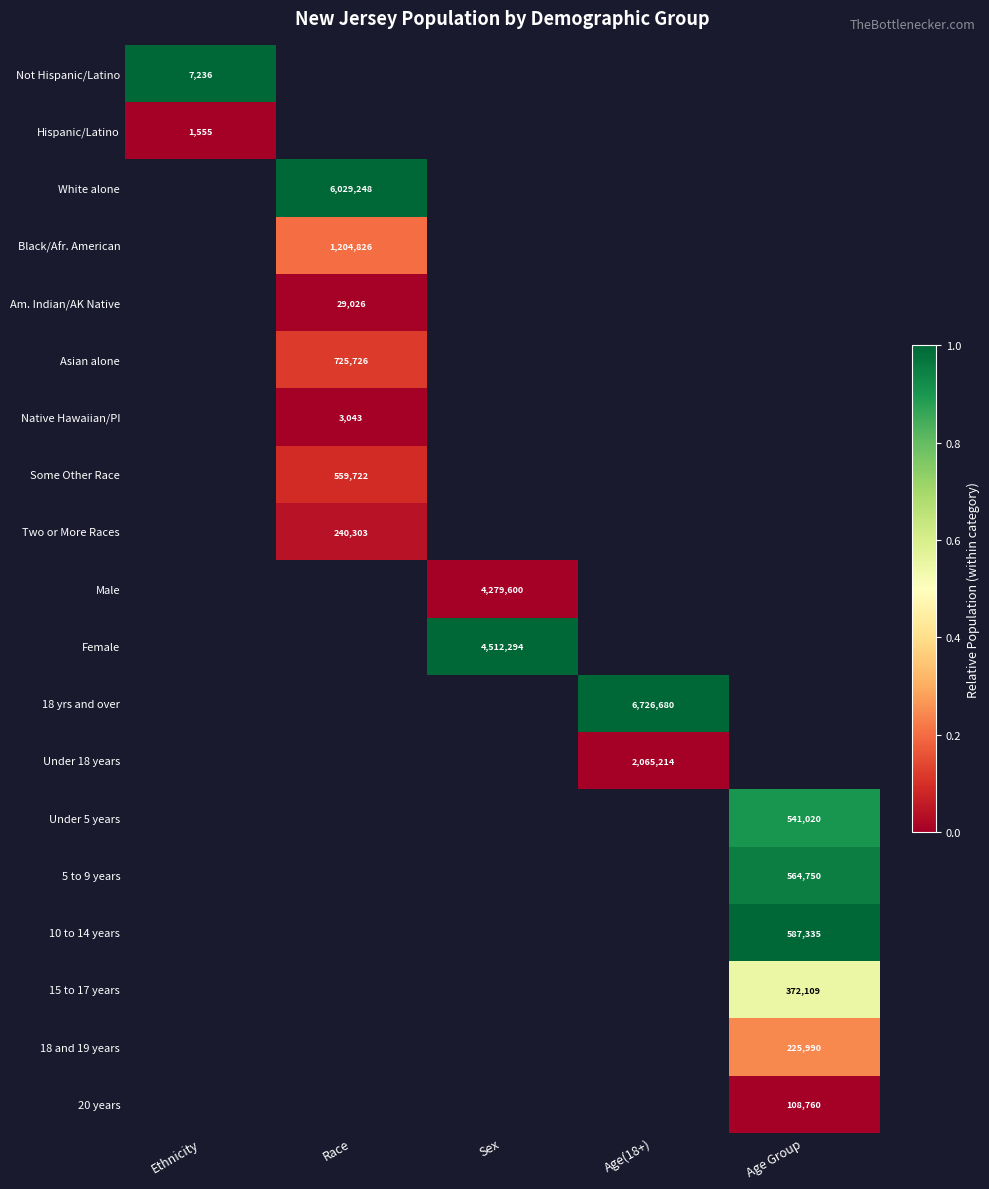

The 18 yrs and over series shows 6726680 at Age(18+). True or false?

True